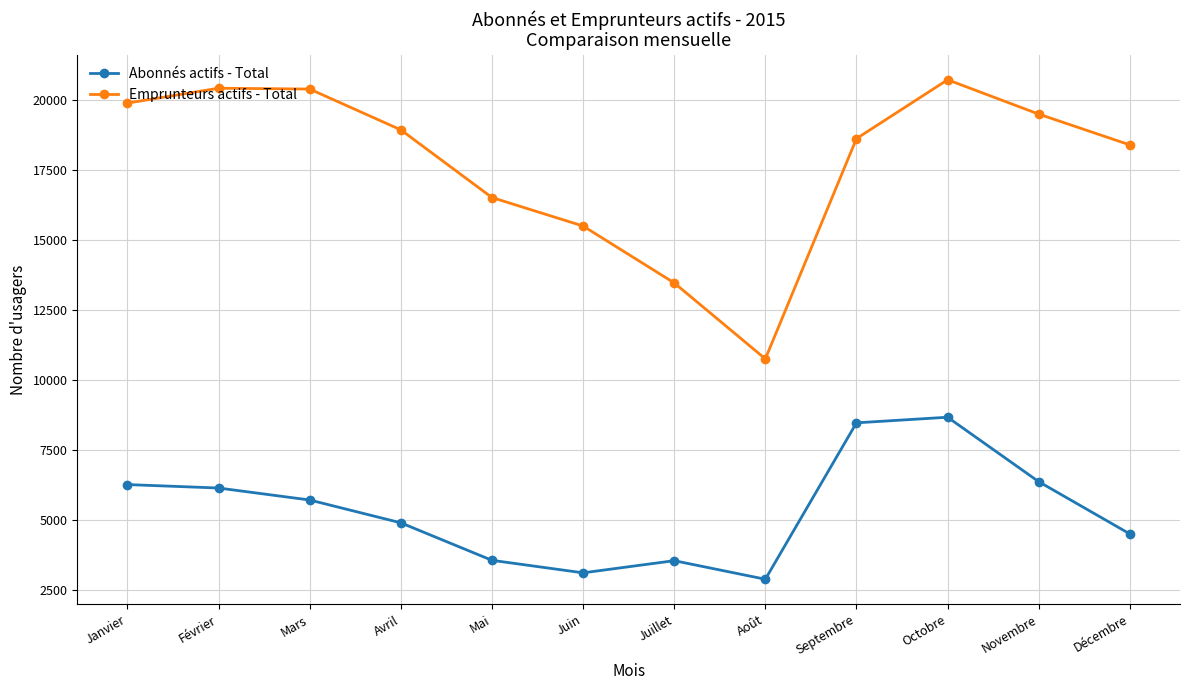

What value does the Emprunteurs actifs - Total series have at Septembre, to the nearest 100?

18600